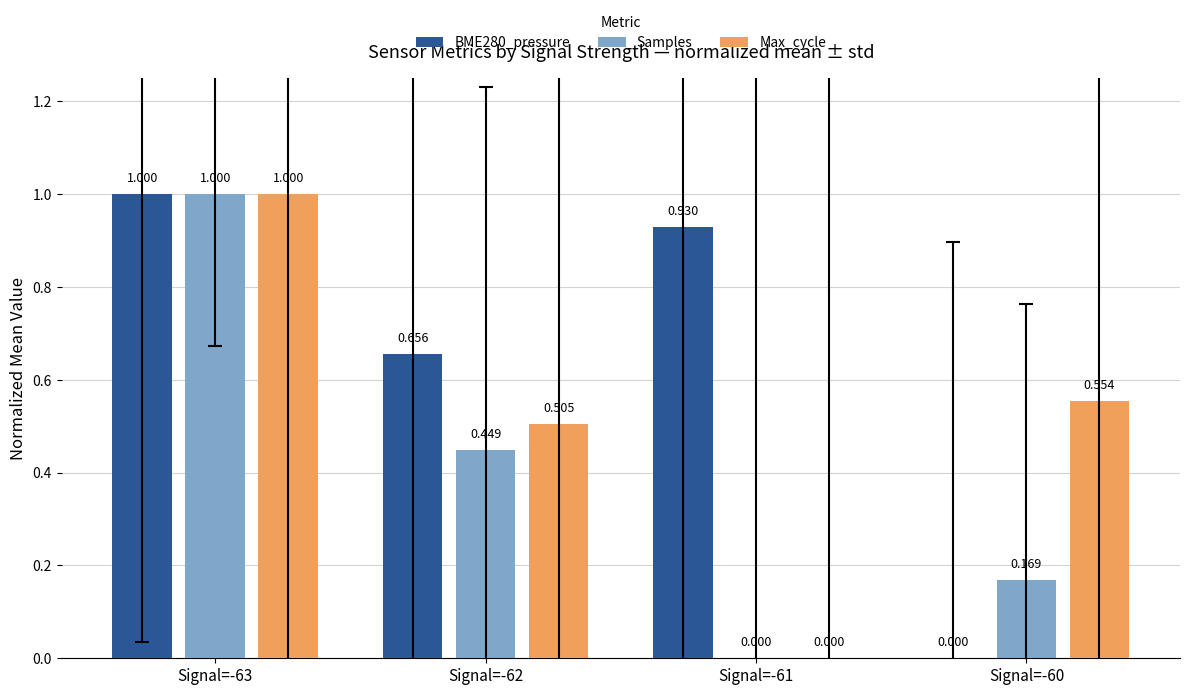

Between Signal=-62 and Signal=-61, which series saw the biggest shift?

Max_cycle